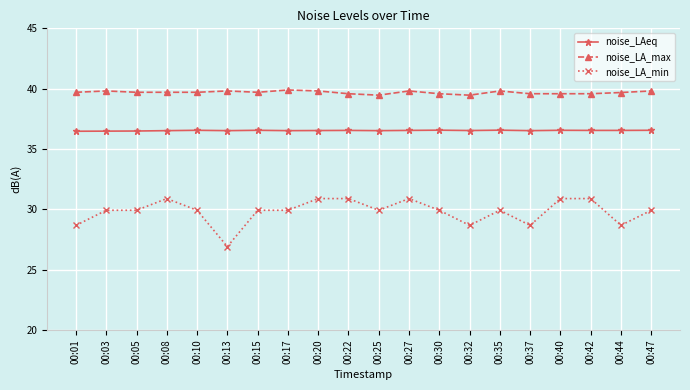

What is the sum of the noise_LAeq values at 00:40 and 00:32?

73.1